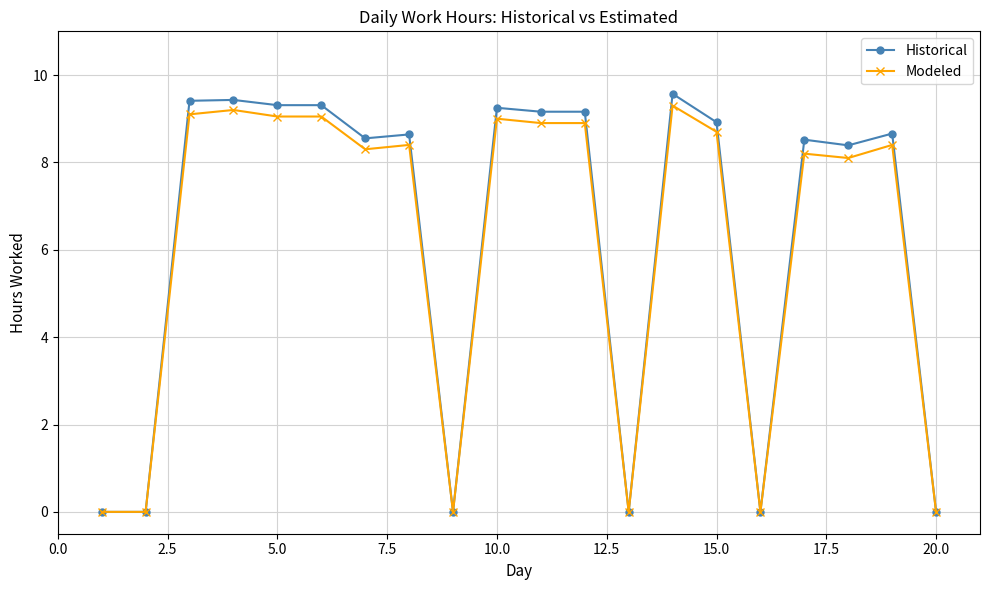

At how many categories does at least one series exceed 3?

14